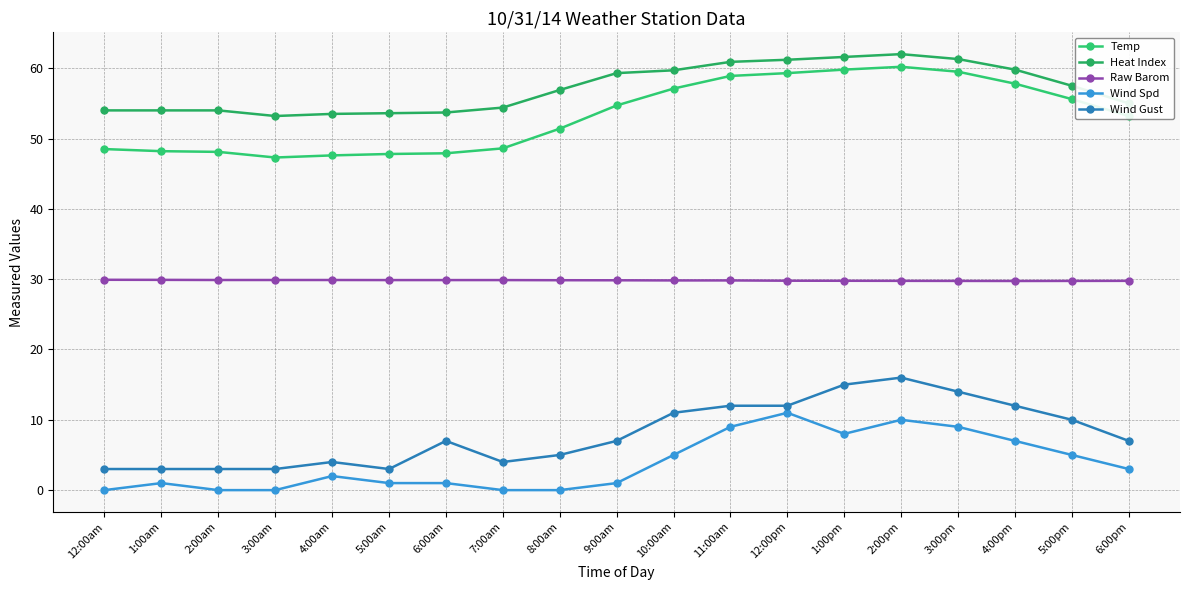

Rank the series by their maximum value, from highest to lowest.

Heat Index, Temp, Raw Barom, Wind Gust, Wind Spd